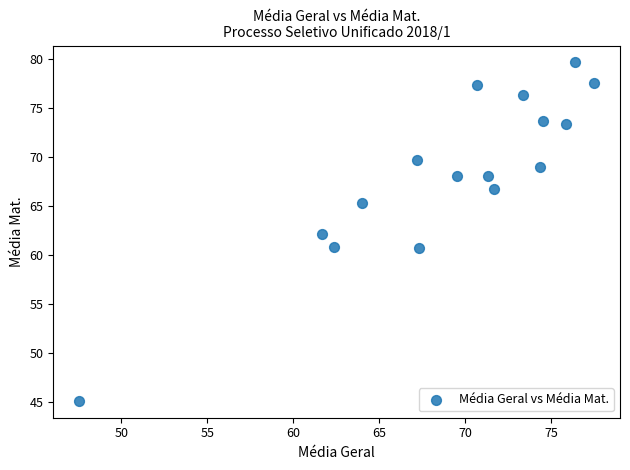

What is the range of X values (max minus min)?

30.0